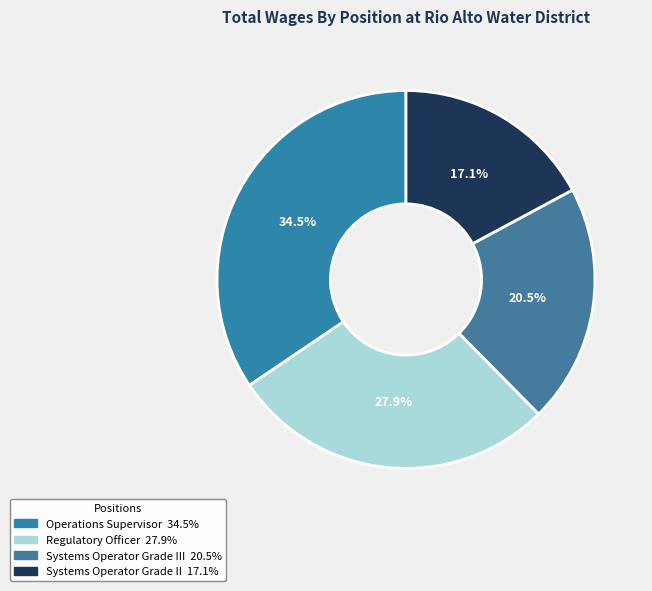

Rank the categories by value from highest to lowest.

Operations Supervisor, Regulatory Officer, Systems Operator Grade III, Systems Operator Grade II